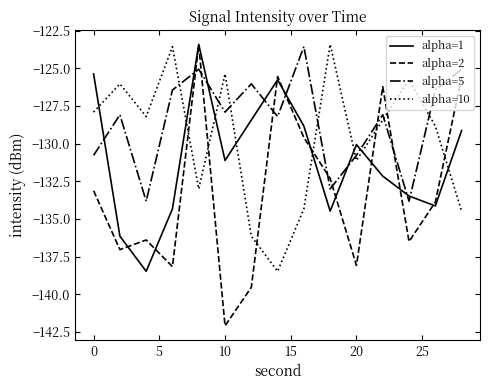

How many times do alpha=2 and alpha=5 cross each other?

8